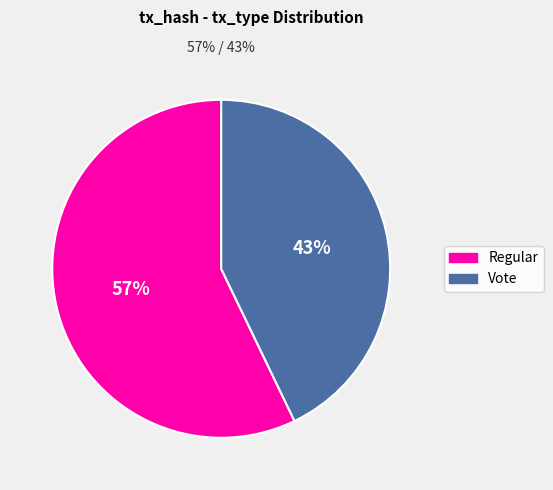

Which has a higher value, Vote or Regular?

Regular